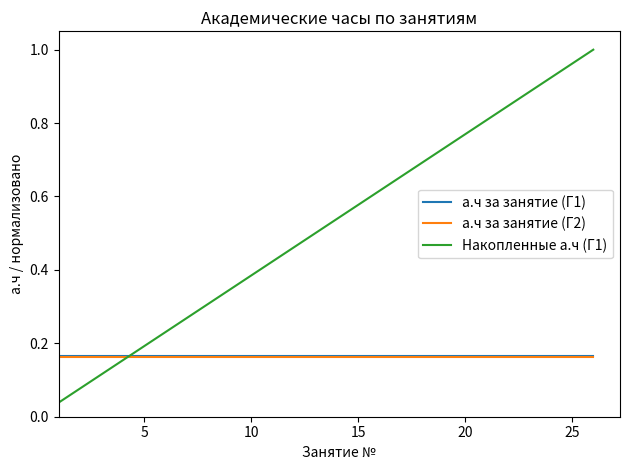

True or false: Накопленные а.ч (Г1) and а.ч за занятие (Г1) cross at least once.

True